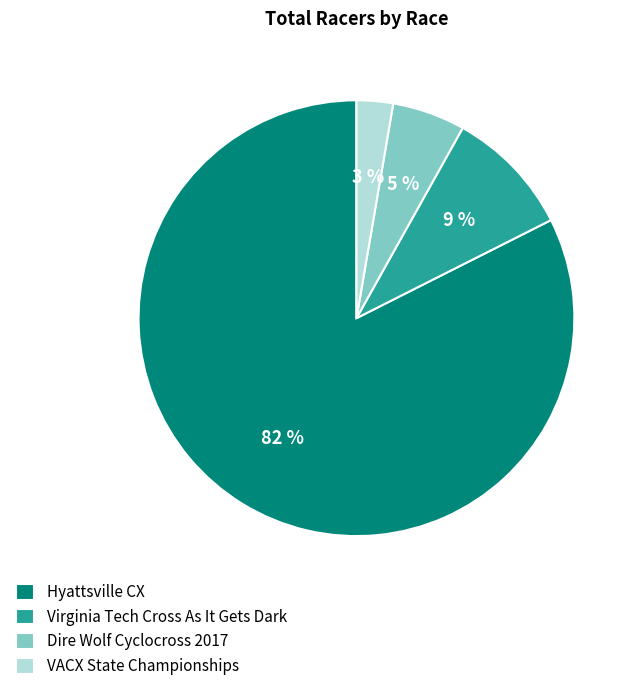

Between Virginia Tech Cross As It Gets Dark and VACX State Championships, which is larger?

Virginia Tech Cross As It Gets Dark